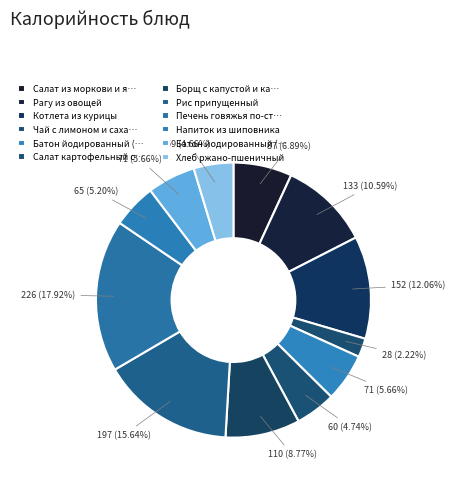

Is there a majority slice in this chart?

No